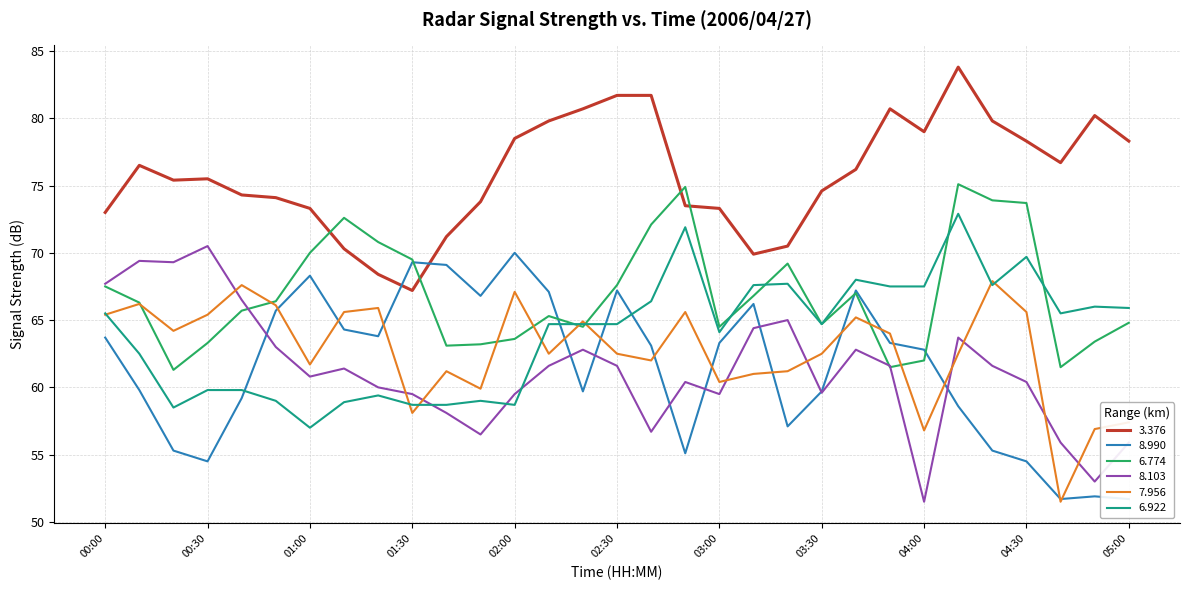

At which category is the sum across all series the highest?

04:10